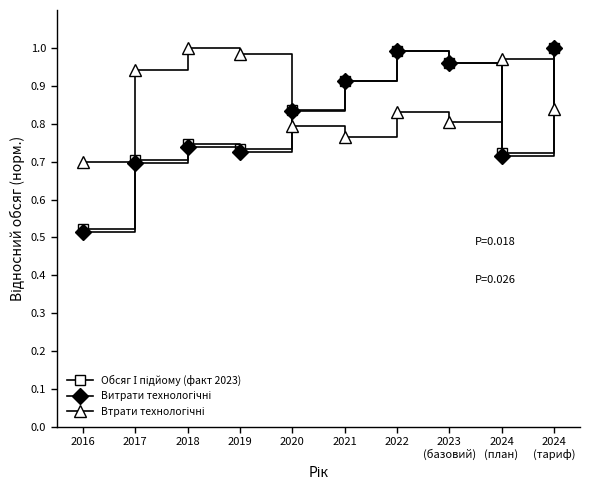

What is the spread (max minus min) of values at 2018?

0.3